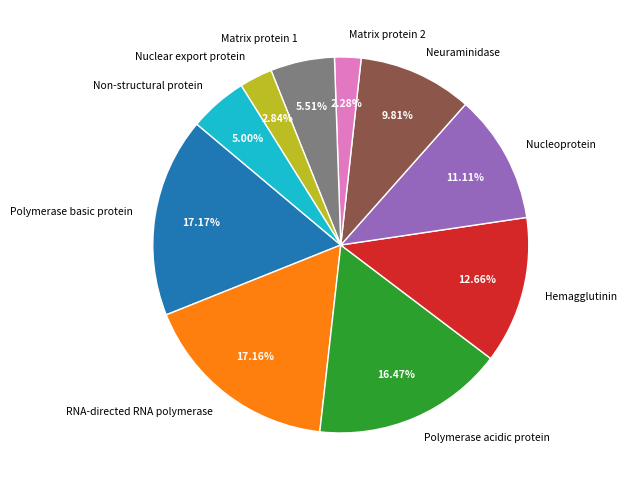

How many segments does this pie chart have?

10